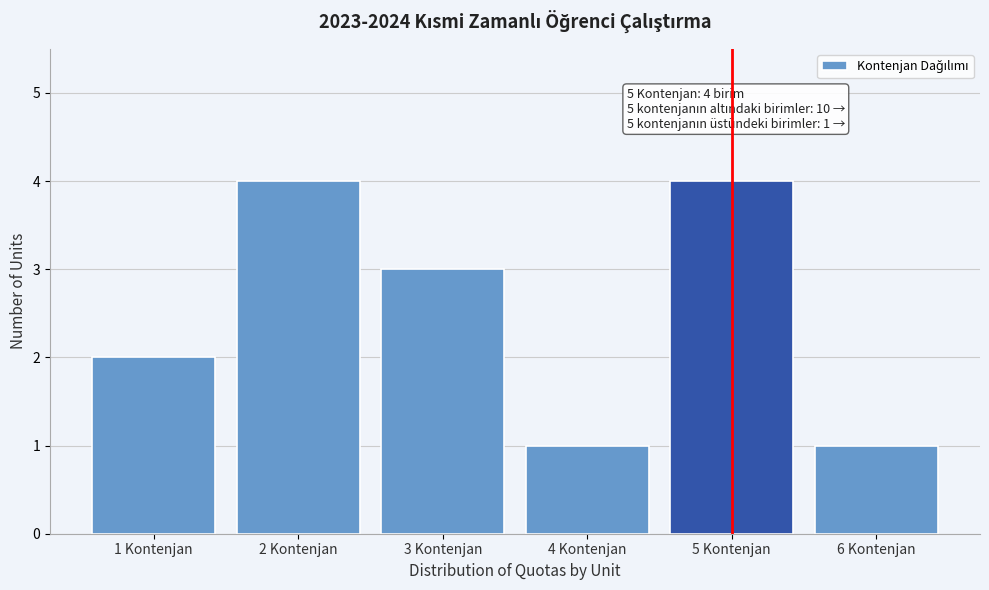

Reading right to left, list all the values displayed in this chart.

6 Kontenjan=1	5 Kontenjan=4	4 Kontenjan=1	3 Kontenjan=3	2 Kontenjan=4	1 Kontenjan=2